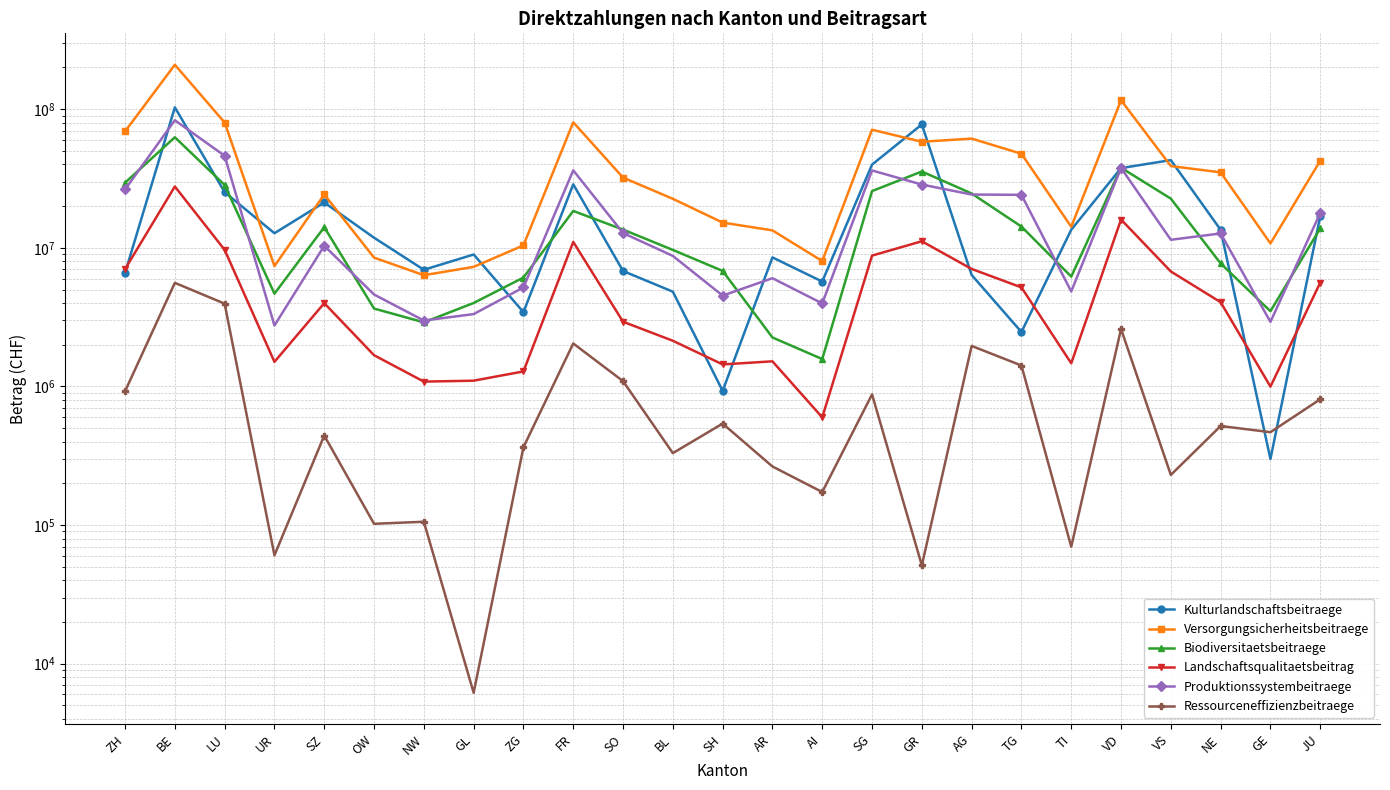

True or false: Ressourceneffizienzbeitraege and Landschaftsqualitaetsbeitrag cross at least once.

False